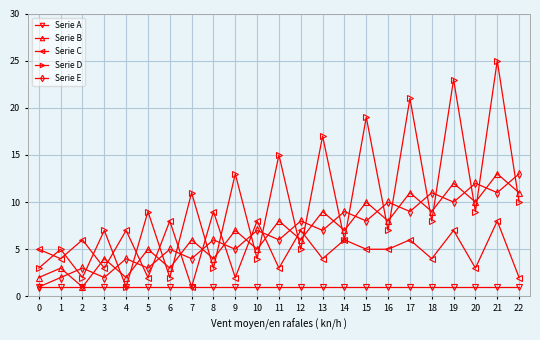

True or false: Serie D and Serie B intersect in this chart.

True